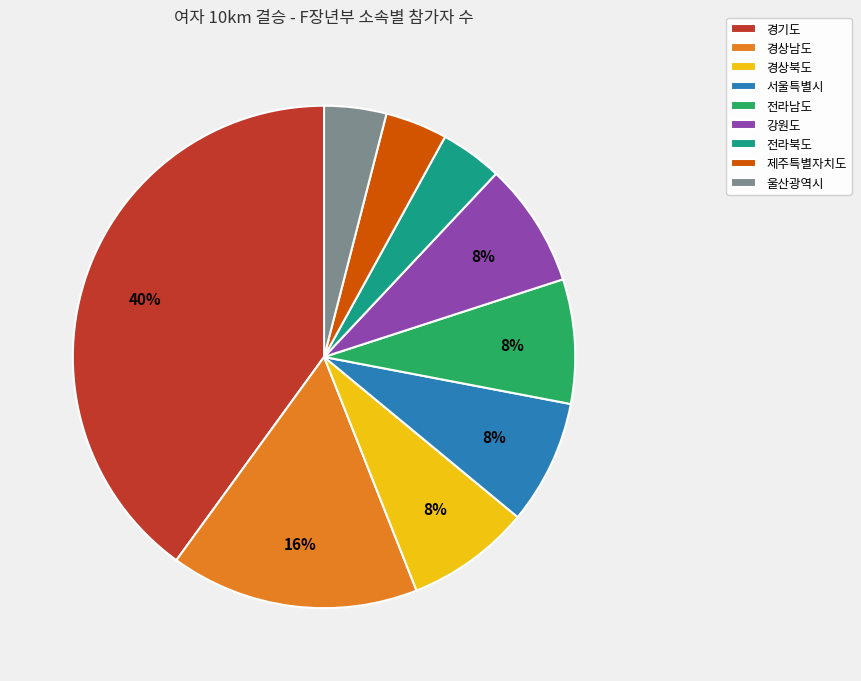

The 전라남도 slice represents 8% of the pie. True or false?

True